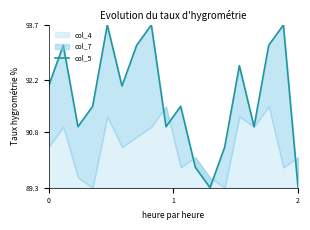

Reading left to right, transcribe all the data shown in this chart.

92.0	93.2	91.0	91.5	93.7	92.0	93.2	93.7	91.0	91.5	89.8	89.3	90.4	92.6	91.0	93.2	93.7	89.3